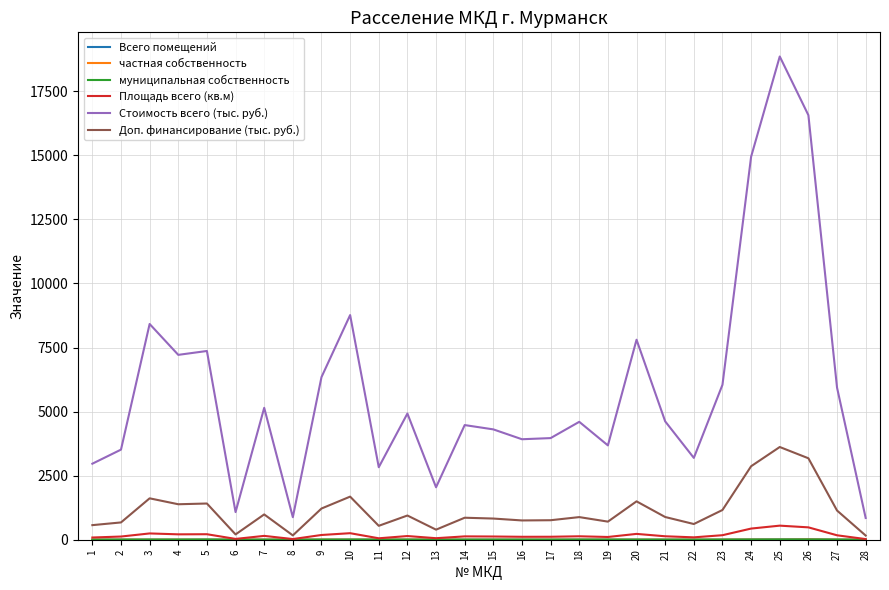

True or false: Площадь всего (кв.м) and Стоимость всего (тыс. руб.) cross at least once.

False